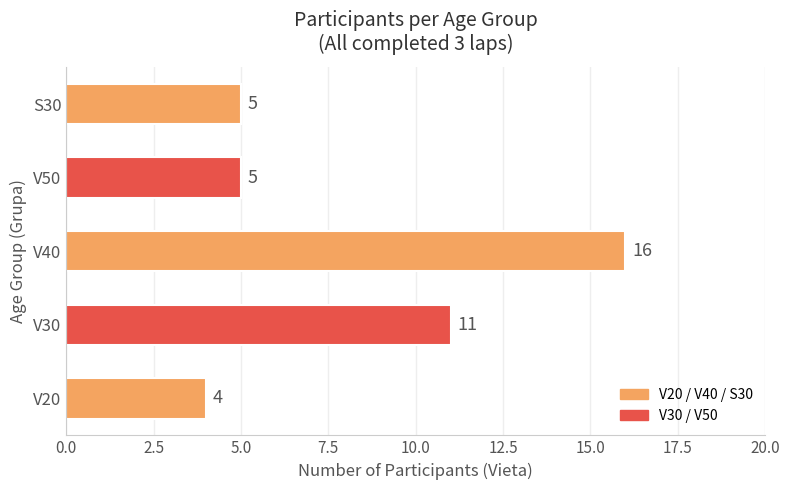

Reading bottom to top, list all the values displayed in this chart.

4	11	16	5	5